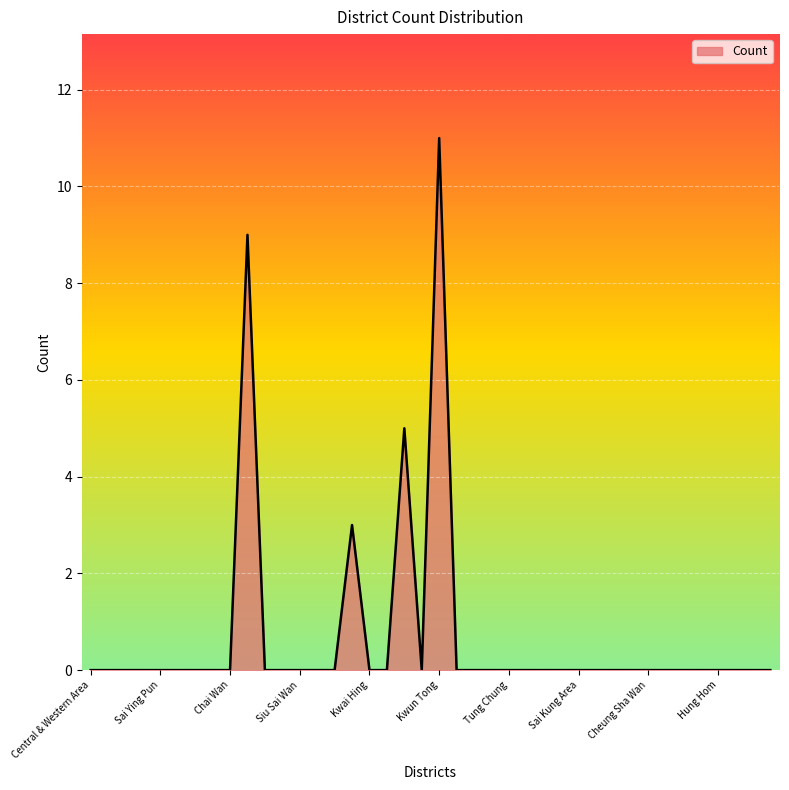

What is the difference between the maximum and minimum values?

11